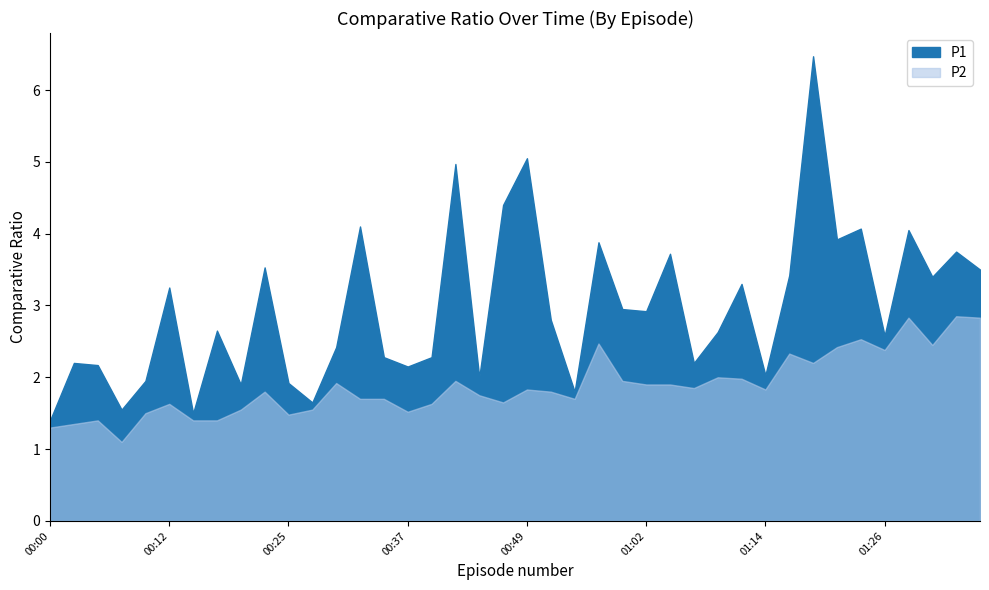

True or false: P1 and P2 intersect in this chart.

False